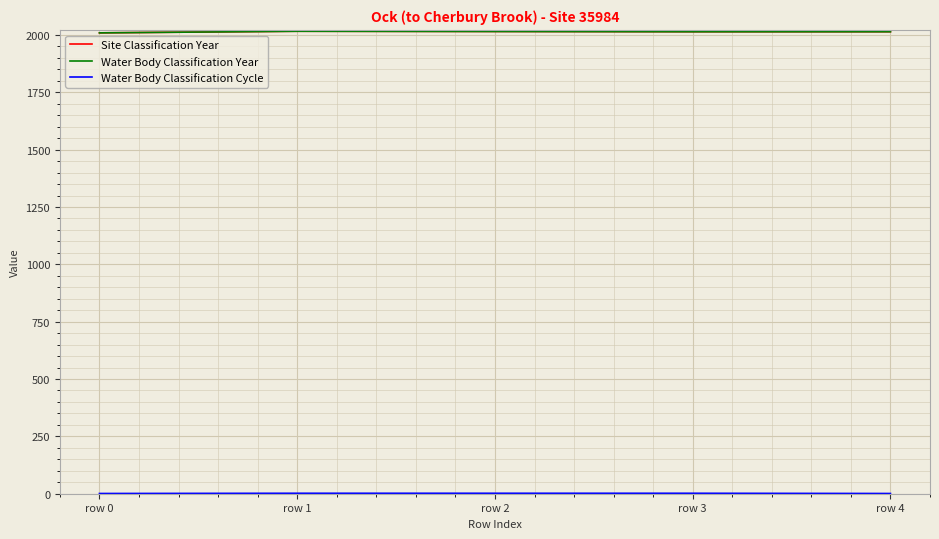

Is the value of Water Body Classification Cycle at row 0 greater than the value of Site Classification Year at row 4?

No